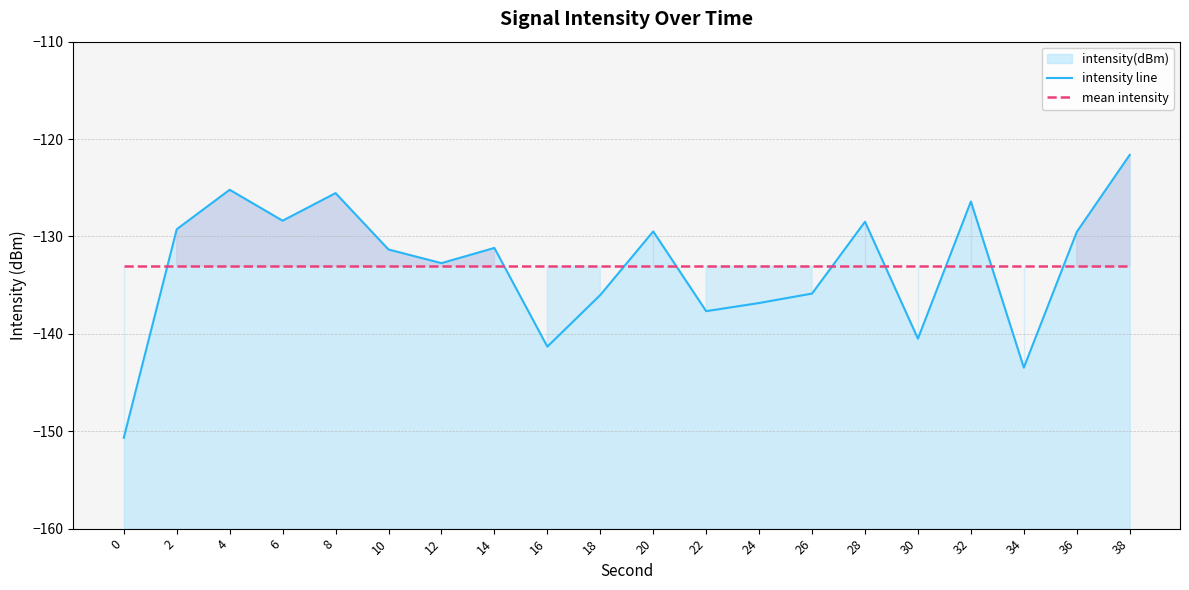

Rank the series by their average value, from highest to lowest.

mean intensity, intensity line